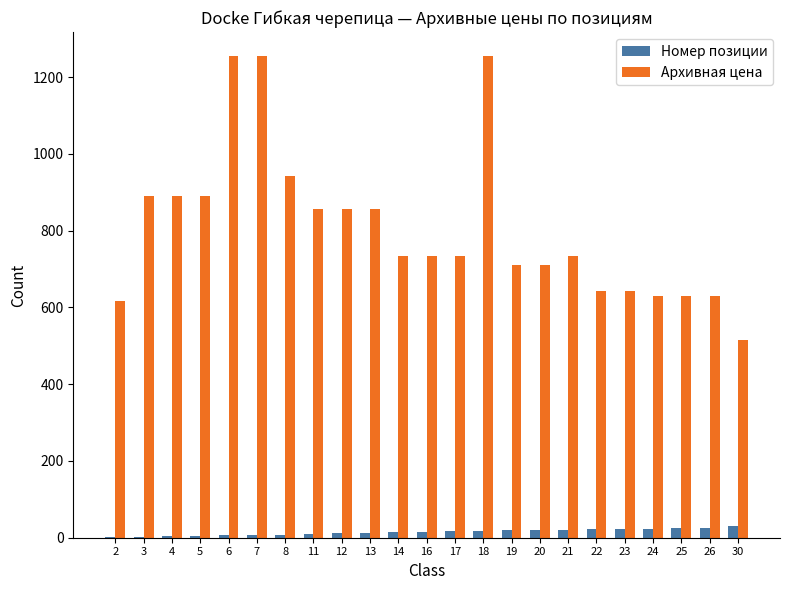

The value of Архивная цена at 19 is 712. True or false?

True